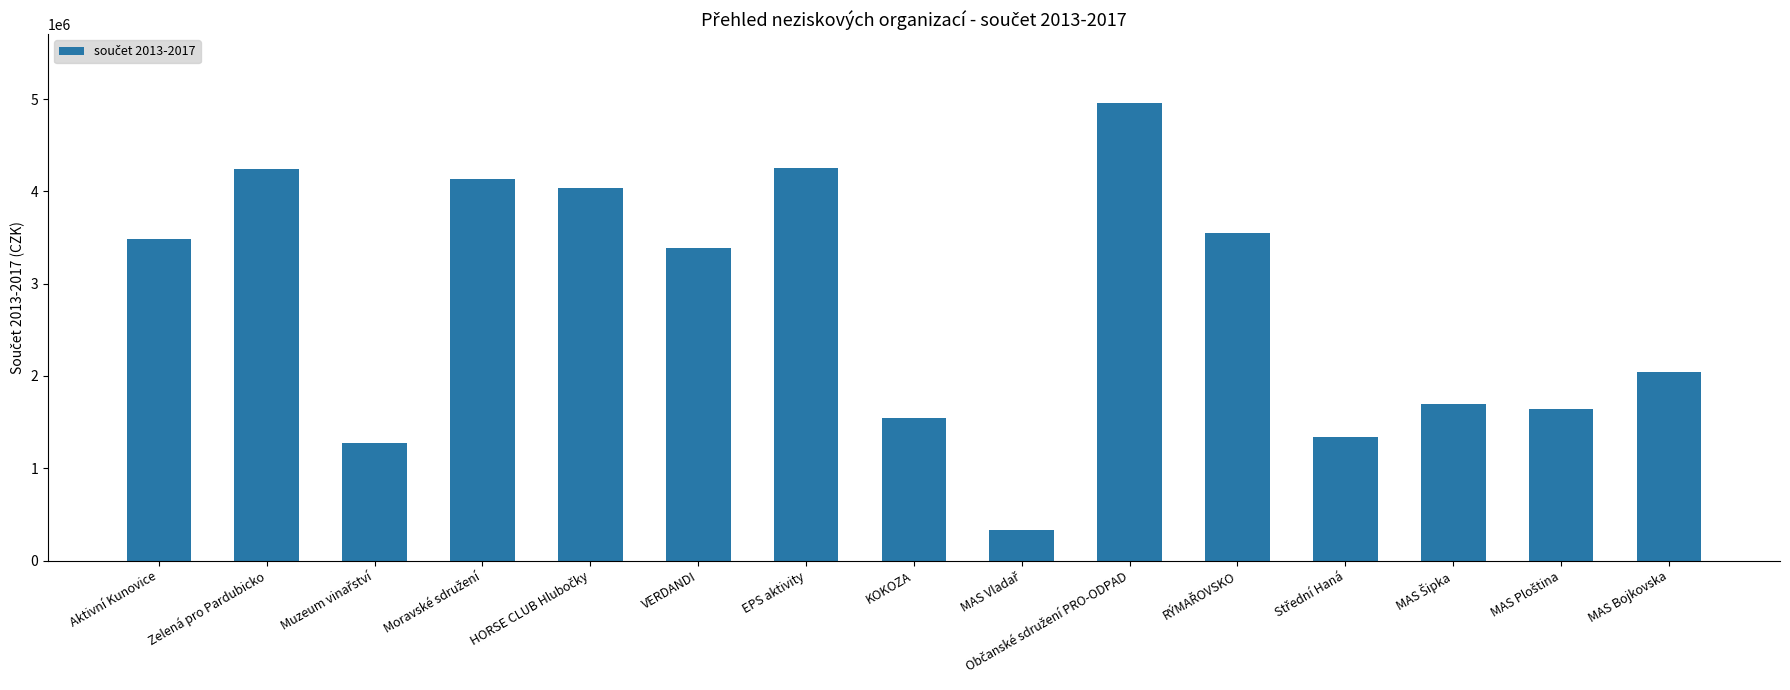

Where is the data nearest to the value 2646387?

MAS Bojkovska